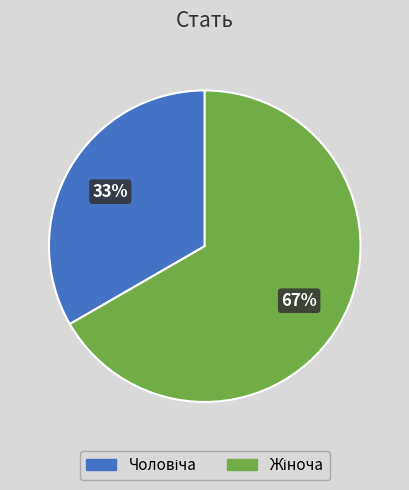

Is there any slice that represents more than half of the pie?

Yes